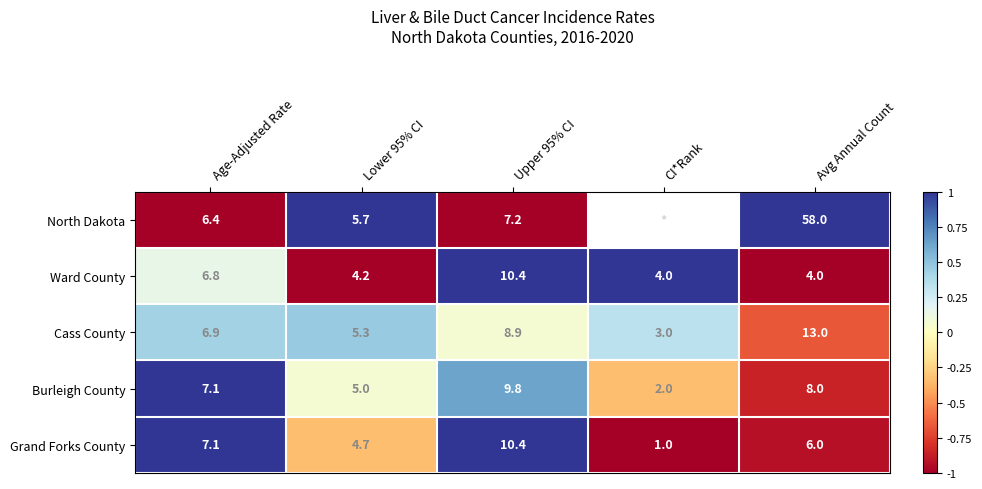

What value does the Ward County series have at Age-Adjusted Rate?

6.8